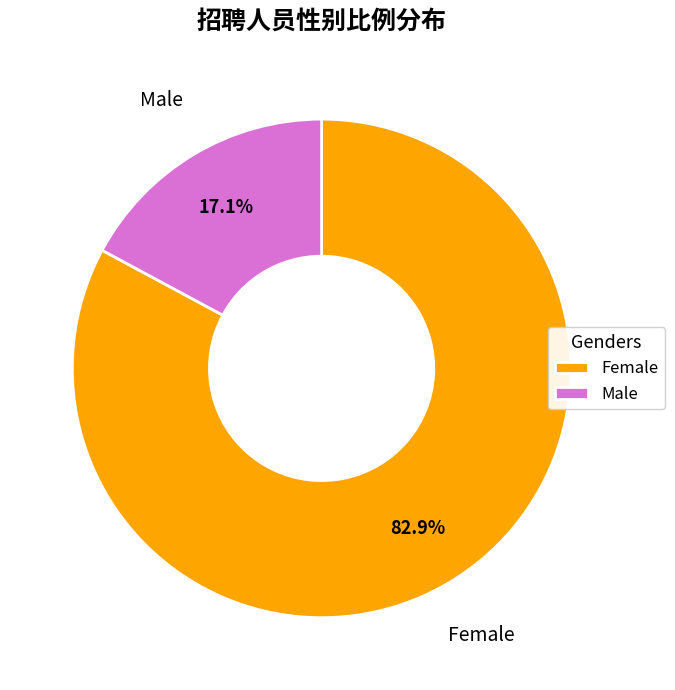

What percentage is NOT represented by Female?

17.1%